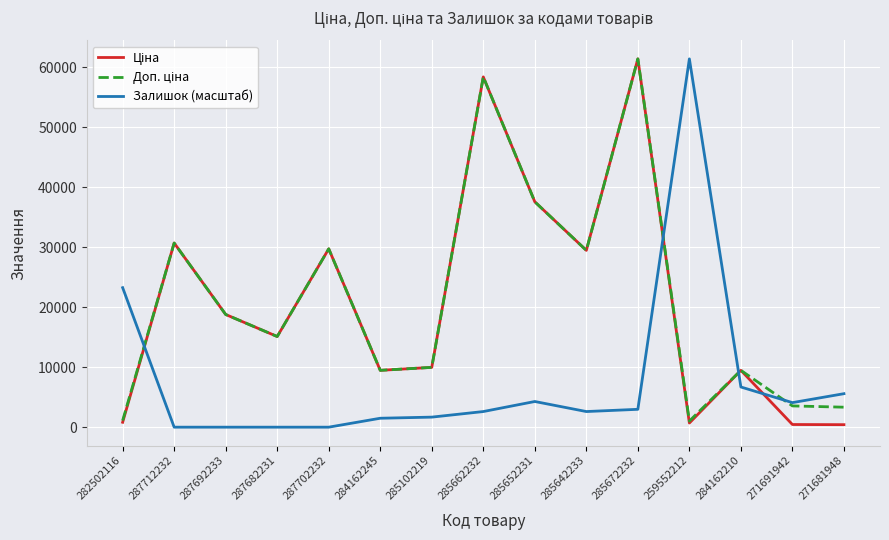

What is the greatest value displayed?

61434.3